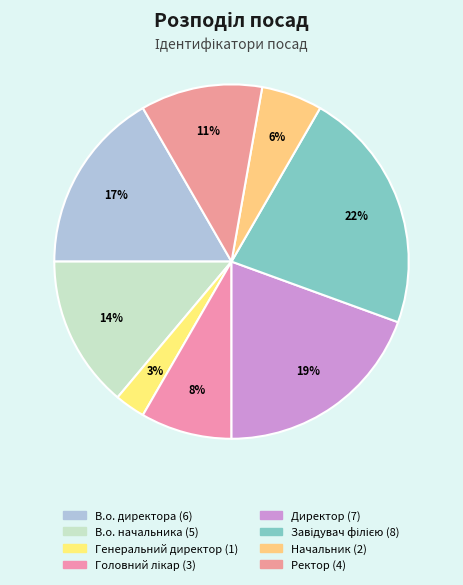

Combined, do Начальник and В.о. директора account for over 50%?

No